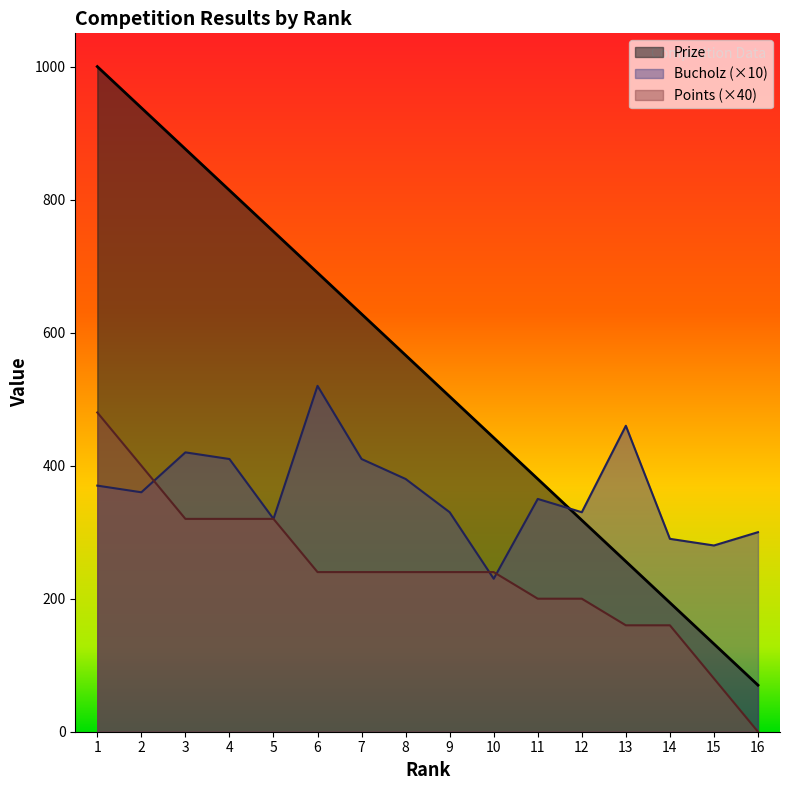

Rank the series by their average value, from lowest to highest.

Points (×40), Bucholz (×10), Prize